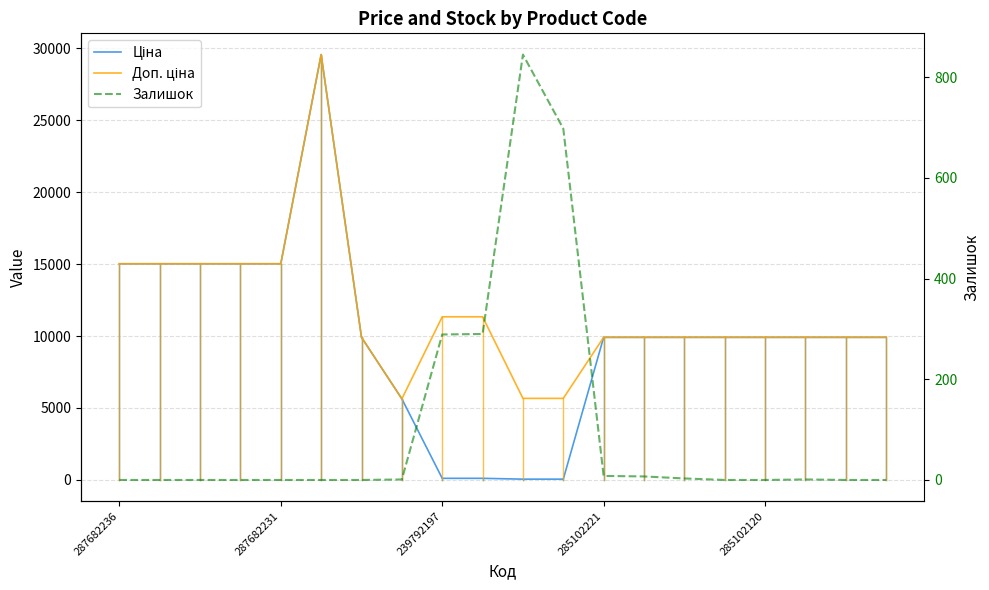

The value of Ціна at 15 is 2505.0. True or false?

False